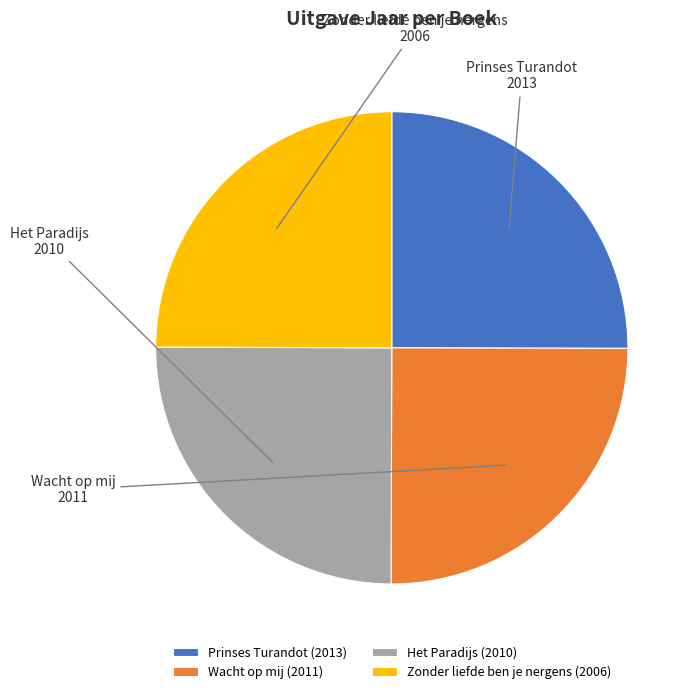

Does Zonder liefde ben je nergens represent more than half of the total?

No